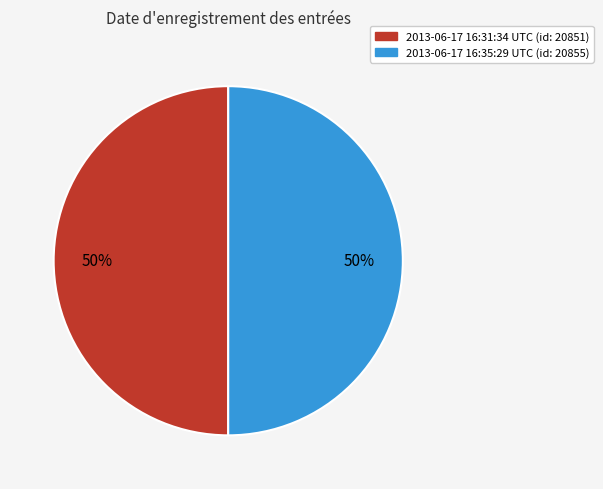

What is the ratio of the value at 2013-06-17 16:31:34 UTC (id: 20851) to the value at 2013-06-17 16:35:29 UTC (id: 20855)?

1.0